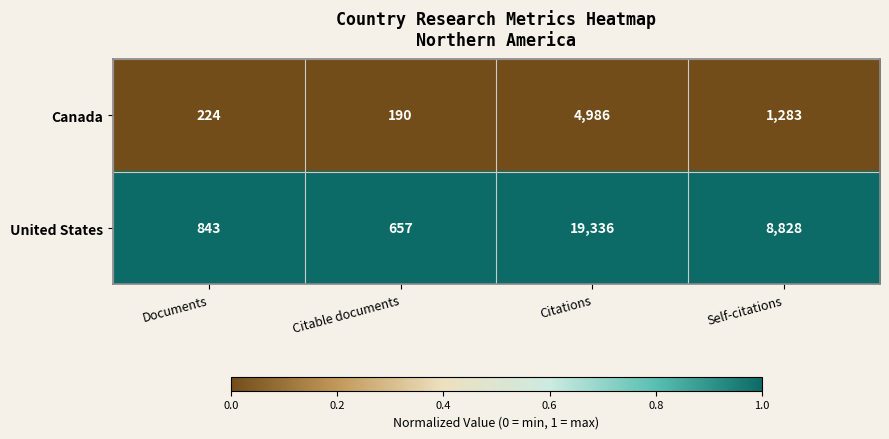

The value of Canada at Self-citations is 424. True or false?

False